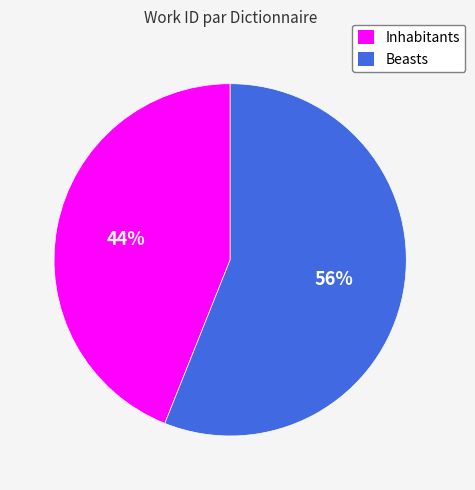

Do Inhabitants and Beasts together represent more than half of the pie?

Yes